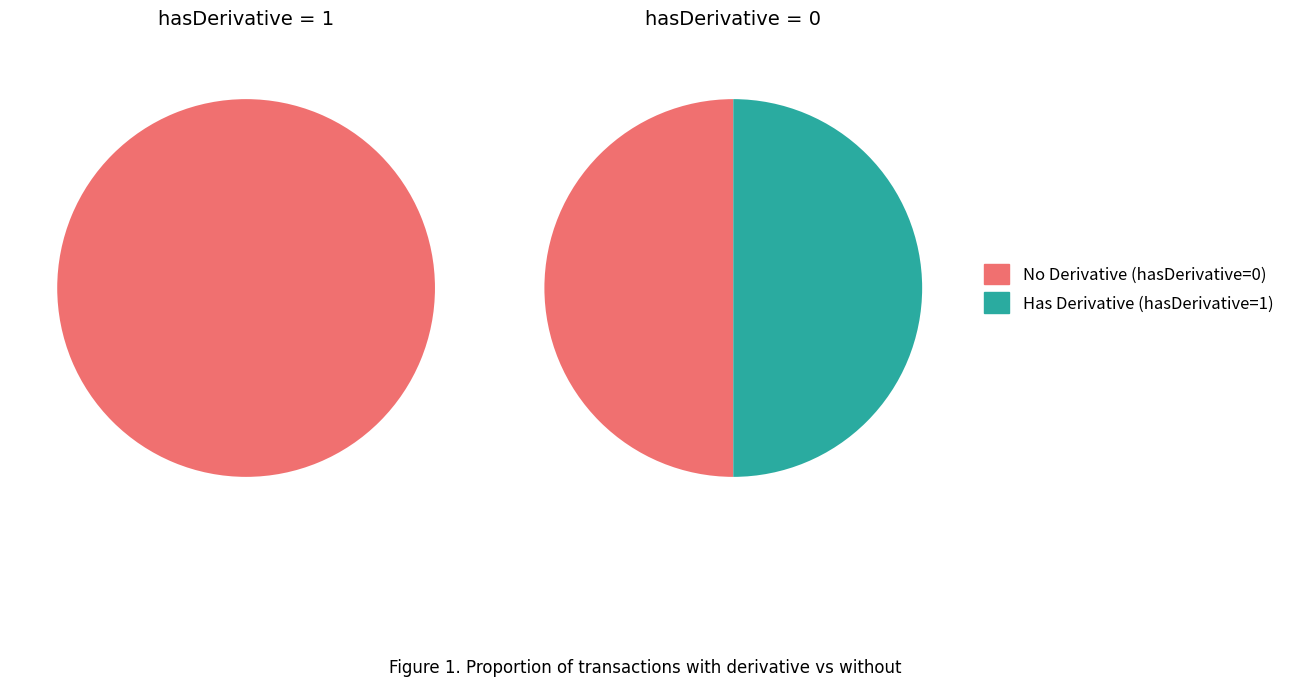

To the nearest percent, what is the average slice percentage?

50%